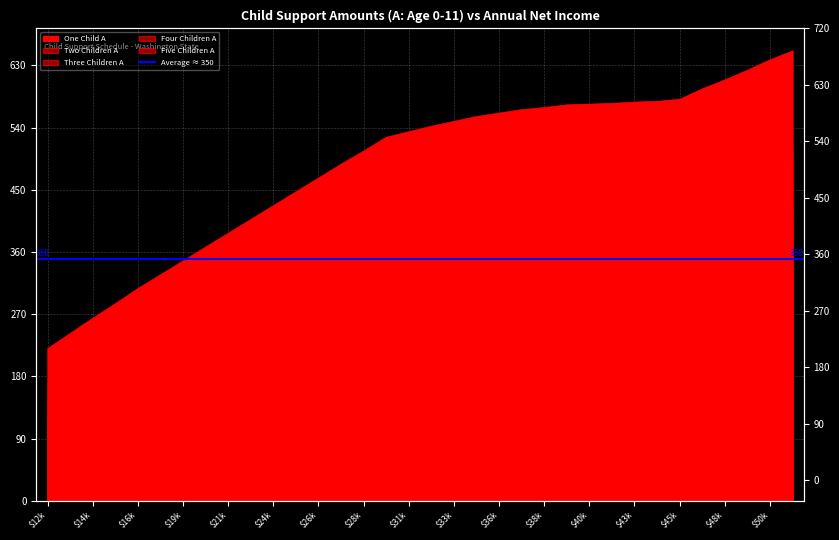

At which category is the sum across all series the highest?

51600